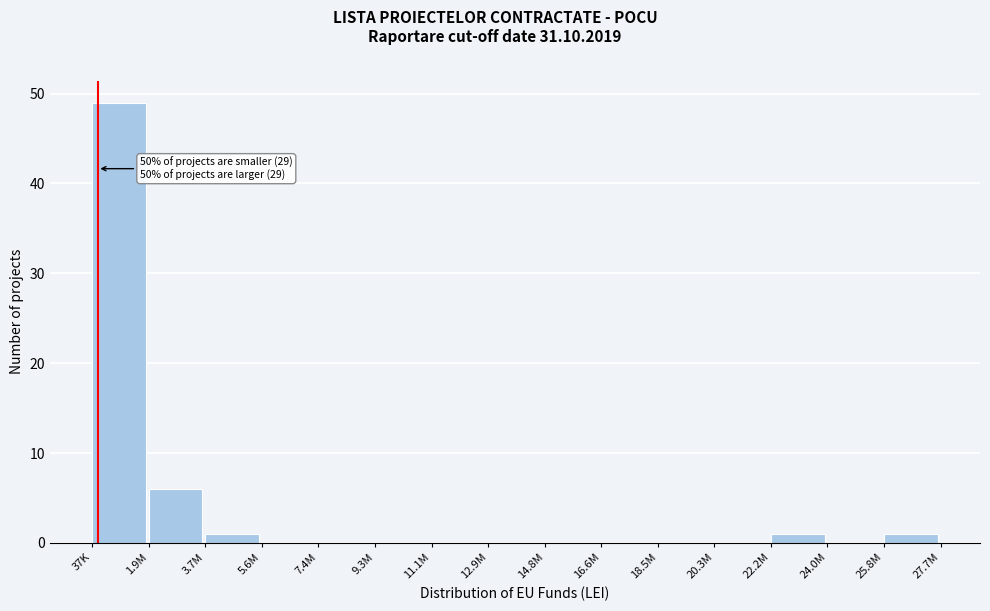

Reading right to left, transcribe all the data shown in this chart.

25.8M=1	24.0M=0	22.2M=1	20.3M=0	18.5M=0	16.6M=0	14.8M=0	12.9M=0	11.1M=0	9.3M=0	7.4M=0	5.6M=0	3.7M=1	1.9M=6	37K=49